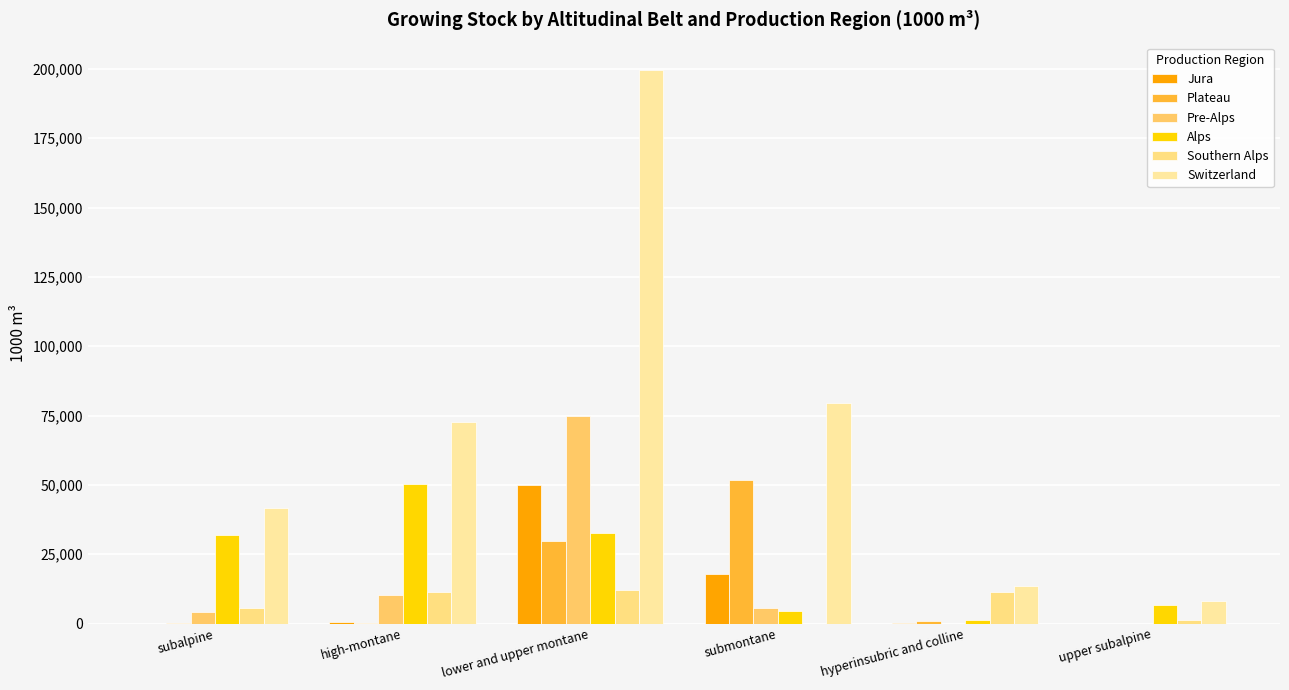

Are the bars horizontal?

No